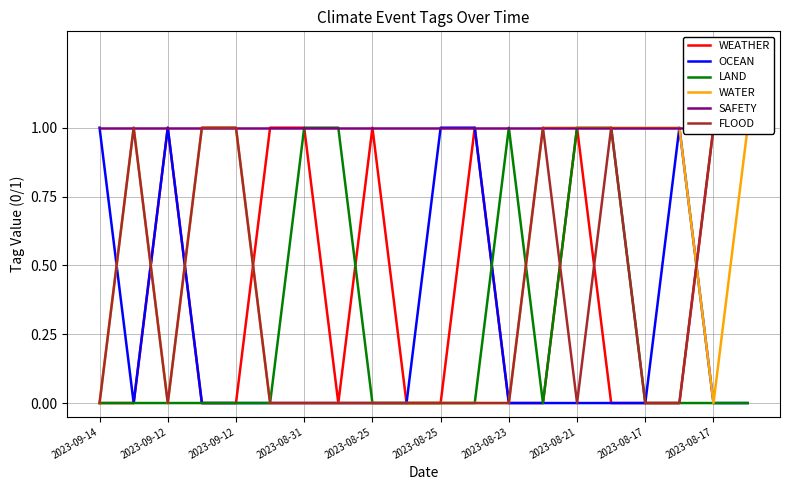

Which series has the widest spread of values?

WEATHER